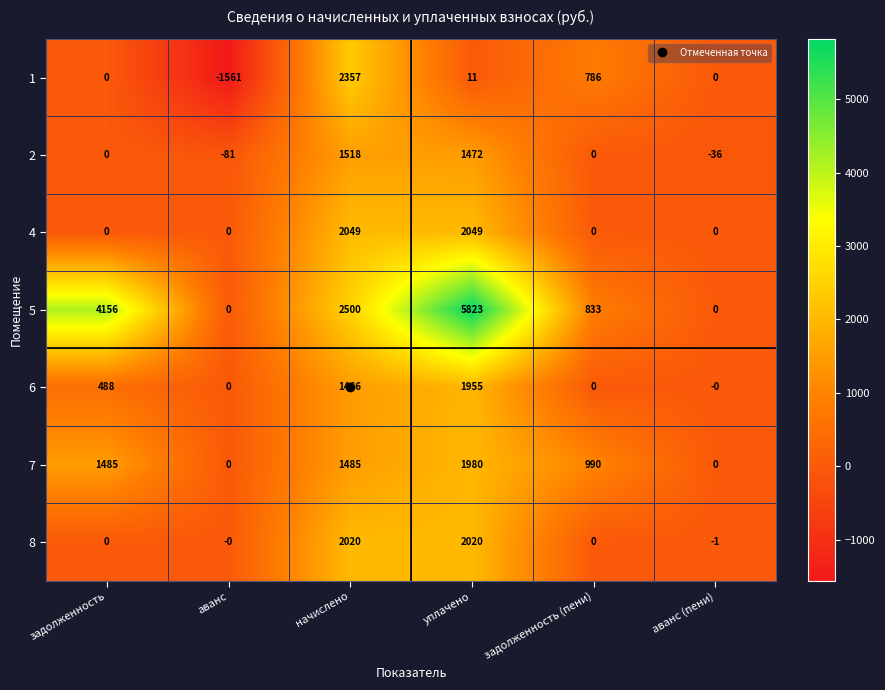

Where is 7 nearest to the value 990?

задолженность (пени)